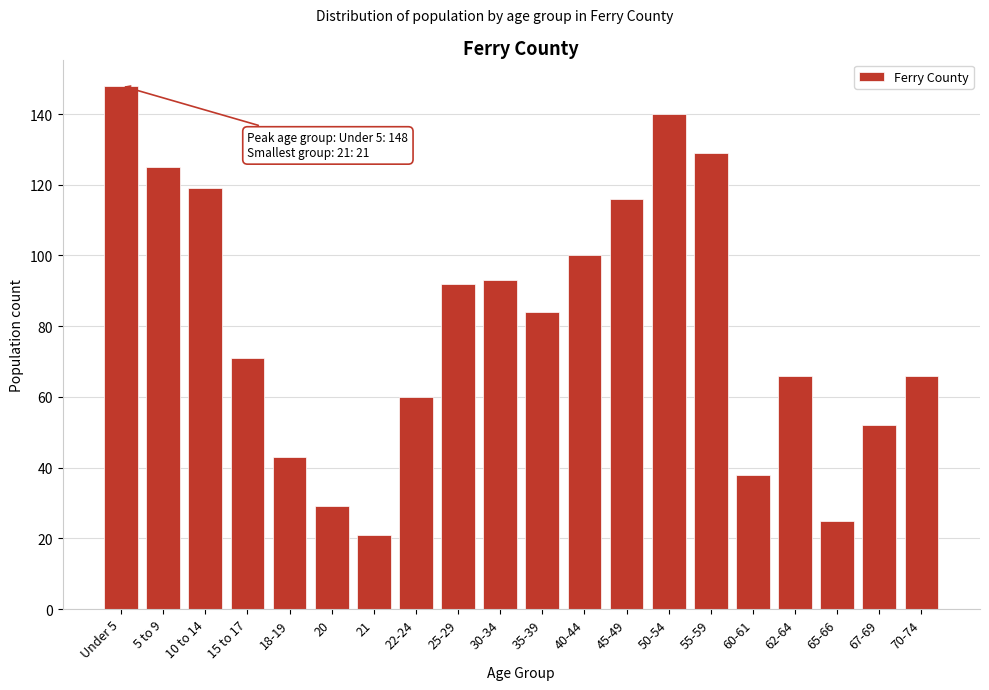

Reading right to left, what are all the values shown in this chart?

70-74=66	67-69=52	65-66=25	62-64=66	60-61=38	55-59=129	50-54=140	45-49=116	40-44=100	35-39=84	30-34=93	25-29=92	22-24=60	21=21	20=29	18-19=43	15 to 17=71	10 to 14=119	5 to 9=125	Under 5=148